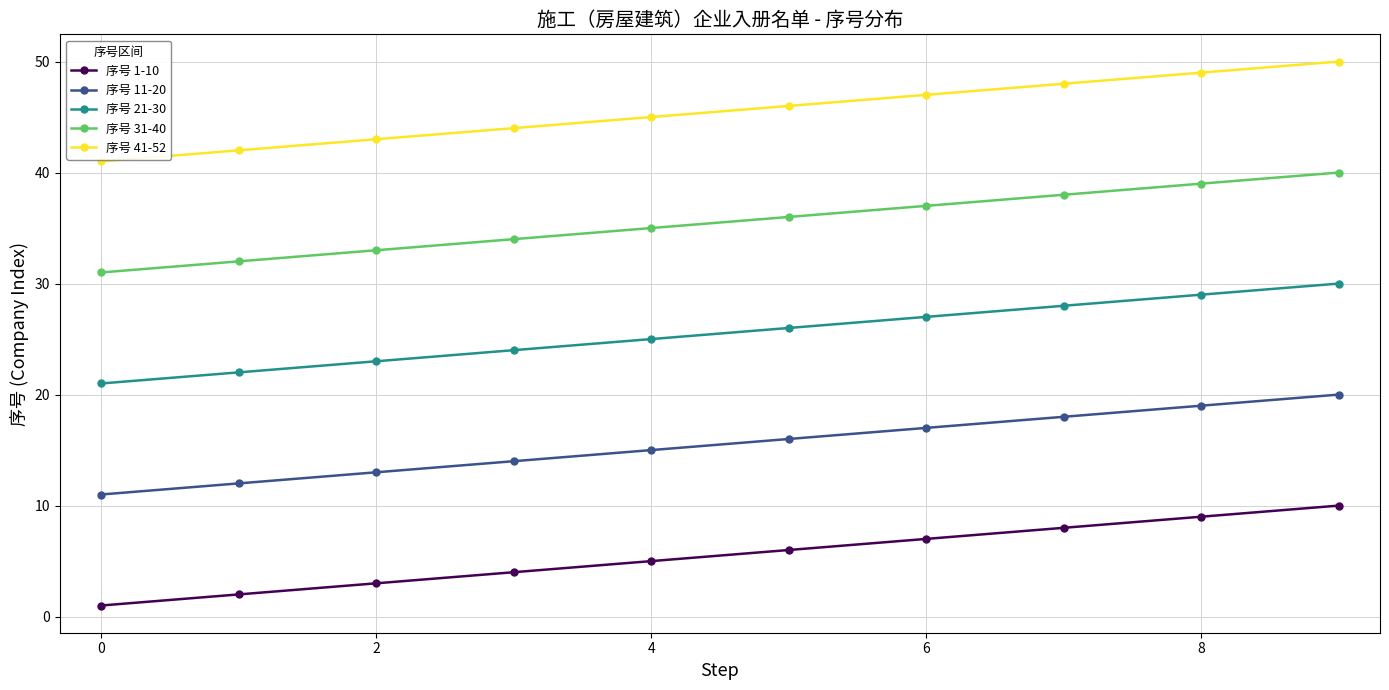

List the series in order of their overall mean, highest first.

序号 41-52, 序号 31-40, 序号 21-30, 序号 11-20, 序号 1-10